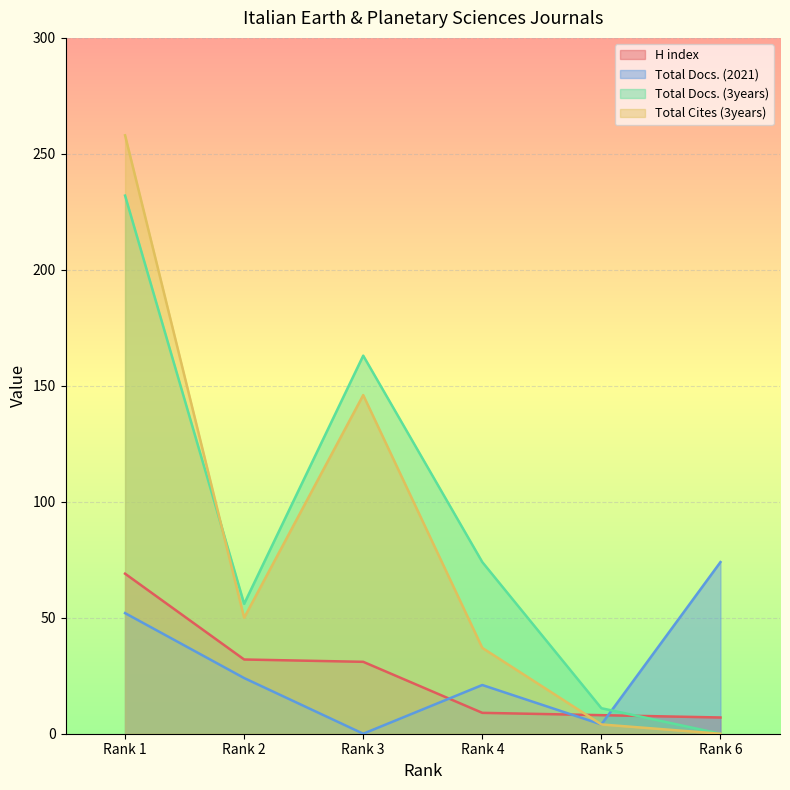

True or false: H index has a value of 11 at Rank 5.

False